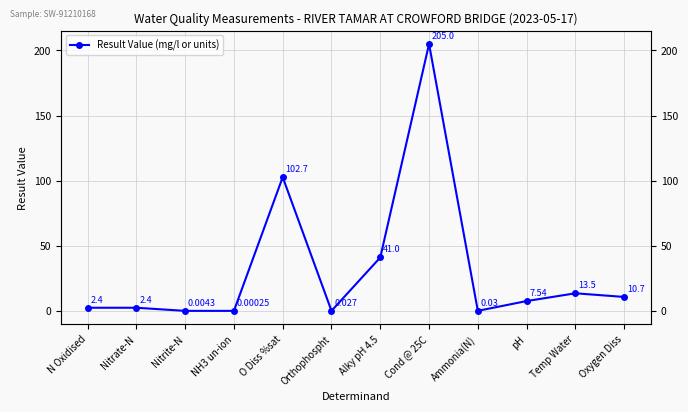

List the labels in order of value, smallest first.

NH3 un-ion, Nitrite-N, Orthophospht, Ammonia(N), N Oxidised, Nitrate-N, pH, Oxygen Diss, Temp Water, Alky pH 4.5, O Diss %sat, Cond @ 25C